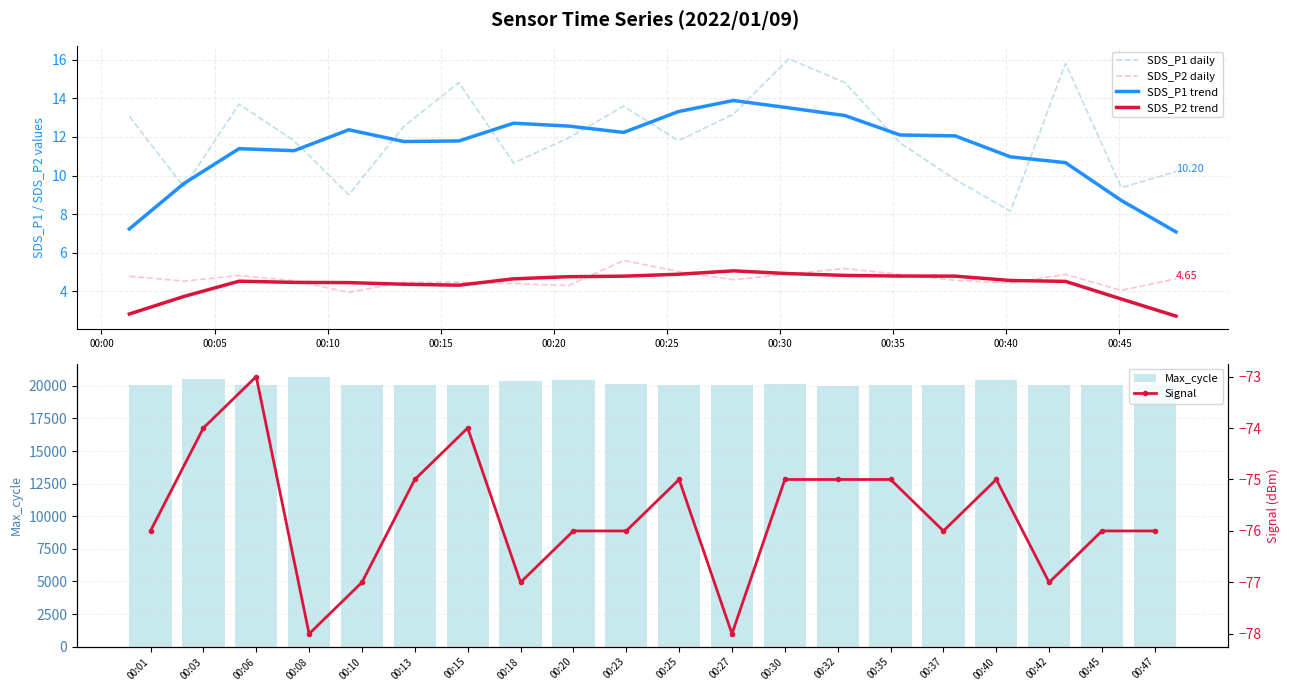

Reading left to right, transcribe all the data shown in this chart.

SDS_P1 daily: 13.1	9.4	13.7	11.8	9.0	12.6	14.8	10.7	11.9	13.6	11.8	13.2	16.1	14.8	11.7	9.8	8.2	15.8	9.4	10.2
SDS_P2 daily: 4.8	4.5	4.8	4.5	4.0	4.5	4.5	4.4	4.3	5.6	5.0	4.6	4.9	5.2	4.9	4.6	4.4	4.9	4.0	4.7
SDS_P1 trend: 7.2	9.6	11.4	11.3	12.4	11.8	11.8	12.7	12.6	12.2	13.3	13.9	13.5	13.1	12.1	12.1	11.0	10.7	8.7	7.1
SDS_P2 trend: 2.8	3.7	4.5	4.5	4.5	4.4	4.3	4.6	4.8	4.8	4.9	5.1	4.9	4.8	4.8	4.8	4.6	4.5	3.6	2.7
Max_cycle: 20034.0	20503.0	20026.0	20659.0	20024.0	20091.0	20072.0	20380.0	20411.0	20107.0	20035.0	20027.0	20123.0	20015.0	20023.0	20023.0	20437.0	20070.0	20031.0	20024.0
Signal: -76.0	-74.0	-73.0	-78.0	-77.0	-75.0	-74.0	-77.0	-76.0	-76.0	-75.0	-78.0	-75.0	-75.0	-75.0	-76.0	-75.0	-77.0	-76.0	-76.0